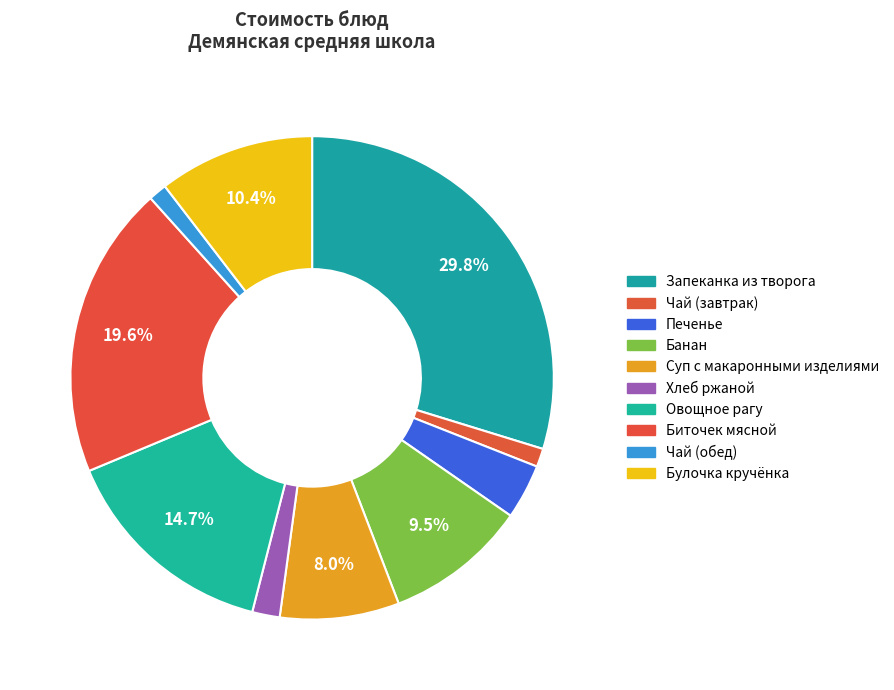

To the nearest percent, what percentage of the pie is Печенье?

4%